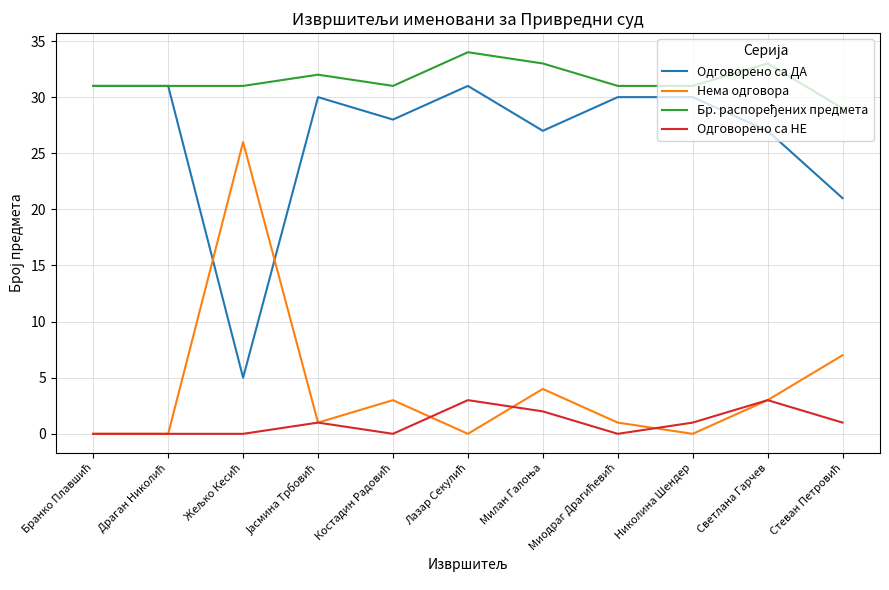

What is the difference between the highest and lowest values at Светлана Гарчев?

30